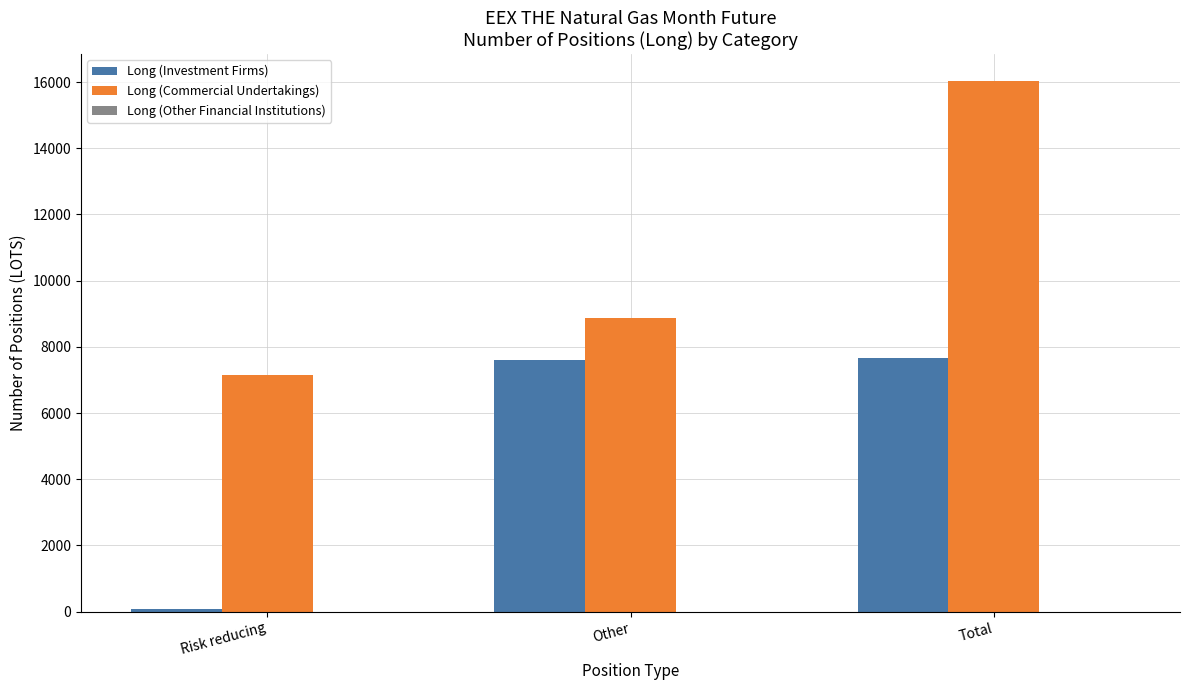

What is the sum of the Long (Commercial Undertakings) values at Total and Other?

24931